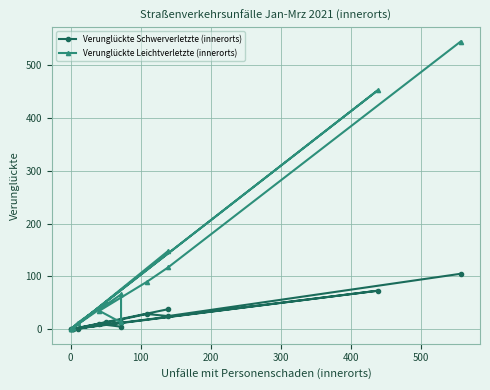

Reading right to left, transcribe all the data shown in this chart.

Verunglückte Schwerverletzte (innerorts): 38	1	13	0	0	73	1	0	13	5	10	29	25	105
Verunglückte Leichtverletzte (innerorts): 148	3	51	12	1	452	3	1	66	13	35	90	117	544